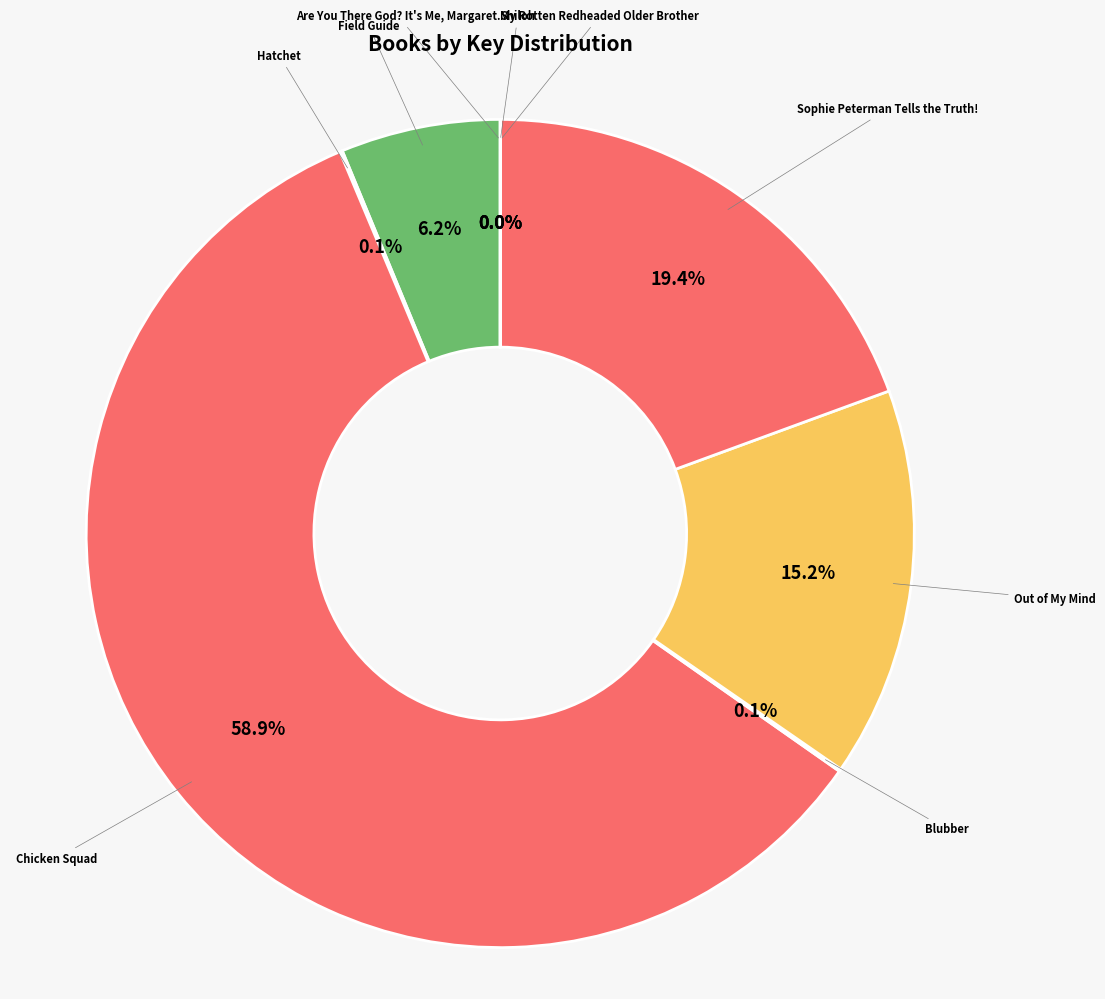

How many segments does this pie chart have?

9